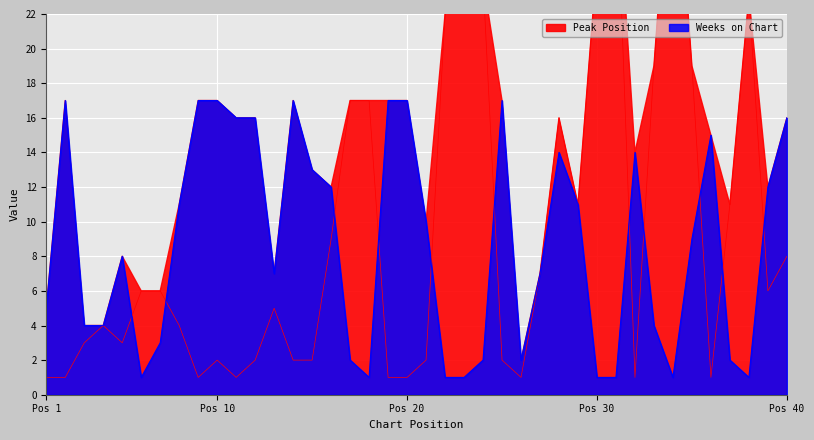

Reading left to right, extract all data points from this chart.

Peak Position: 1	1	3	4	3	6	6	4	1	2	1	2	5	2	2	9	17	17	1	1	2	22	23	24	2	1	7	16	11	25	31	1	19	34	19	1	11	23	6	8
Weeks on Chart: 5	17	4	4	8	1	3	11	17	17	16	16	7	17	13	12	2	1	17	17	10	1	1	2	17	2	7	14	11	1	1	14	4	1	9	15	2	1	12	16